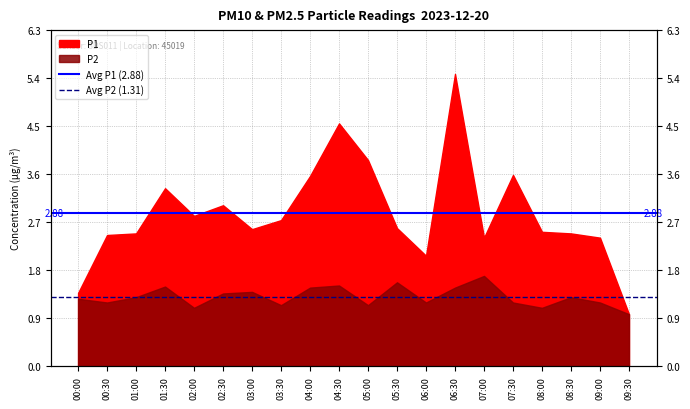

True or false: Avg P1 (2.88) has a value of 2.0 at 00:00.

False